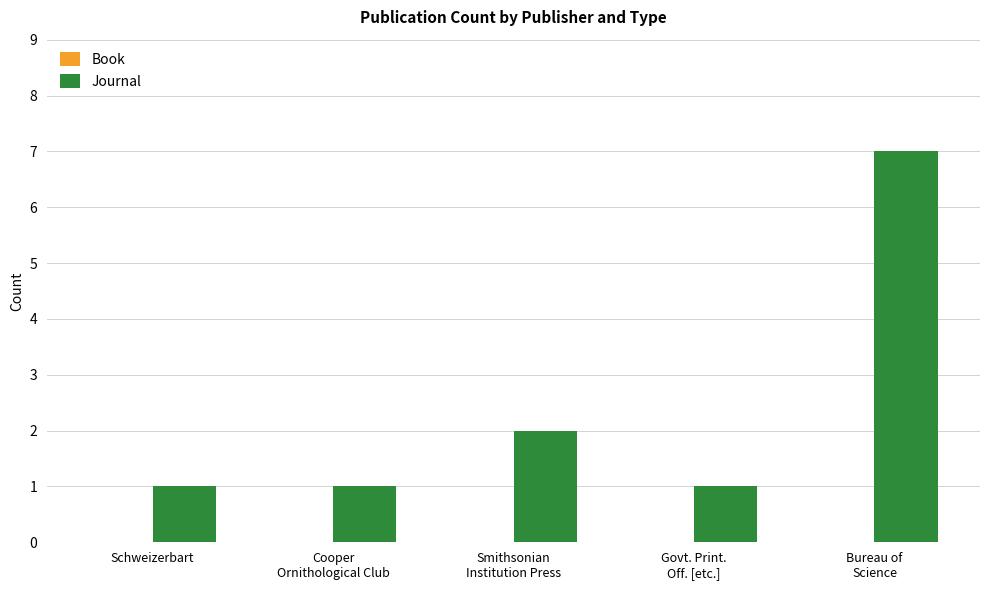

What is the greatest value displayed?

7